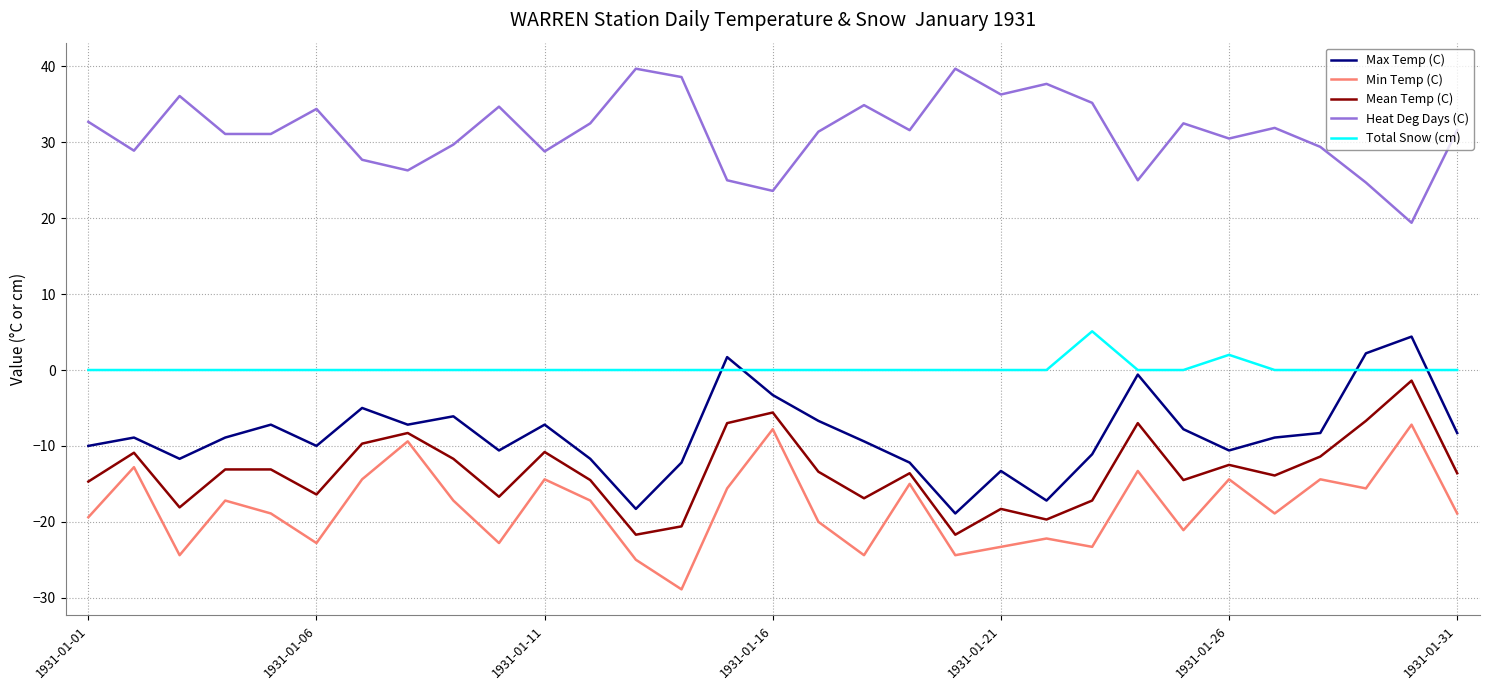

What is the lowest value of the Heat Deg Days (C) series?

19.4